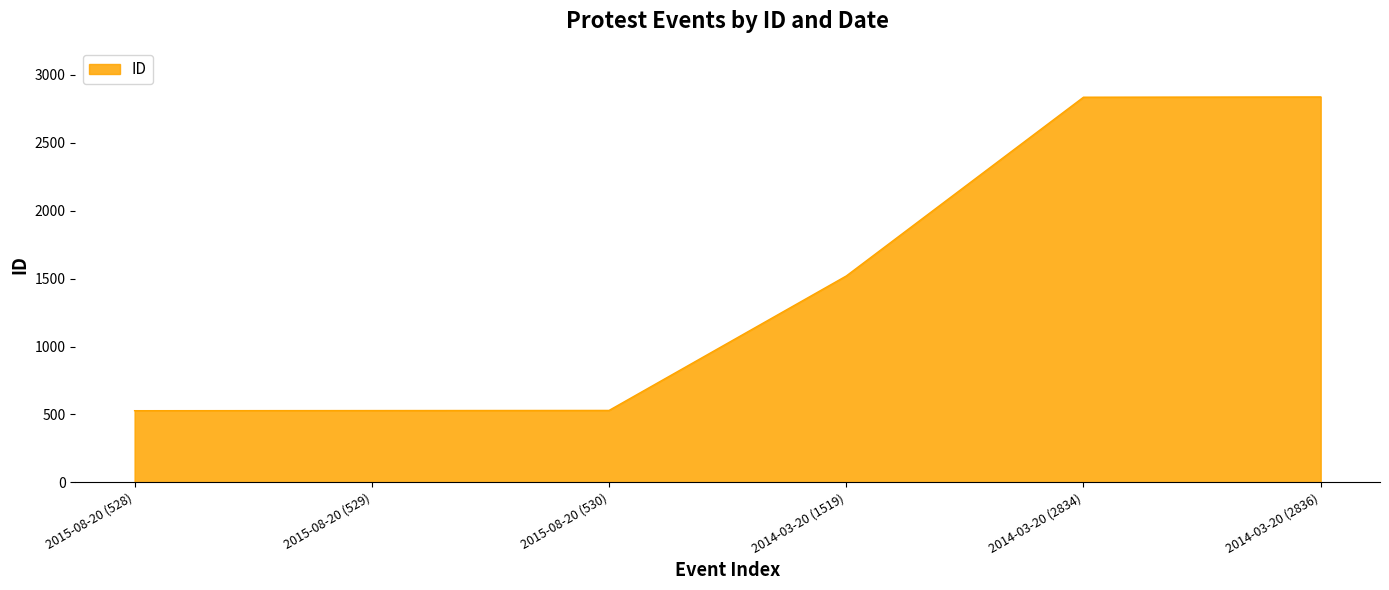

What position from the right is 2014-03-20 (2836)?

1